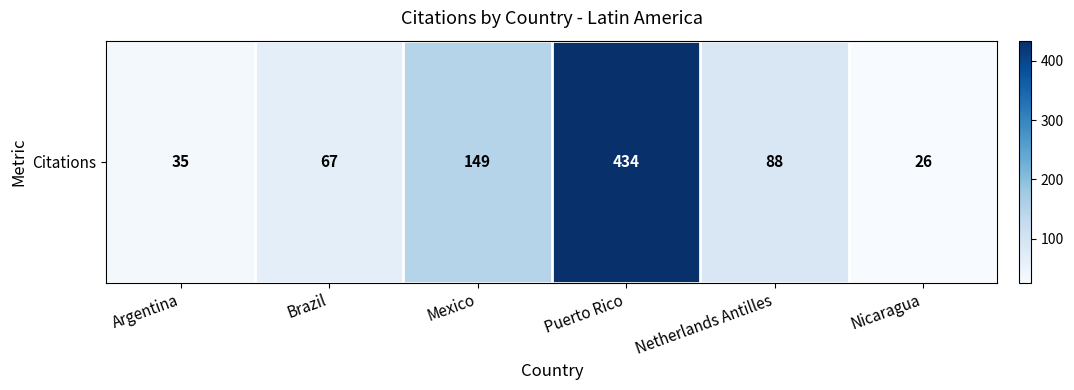

Rank the categories by value from highest to lowest.

Puerto Rico, Mexico, Netherlands Antilles, Brazil, Argentina, Nicaragua